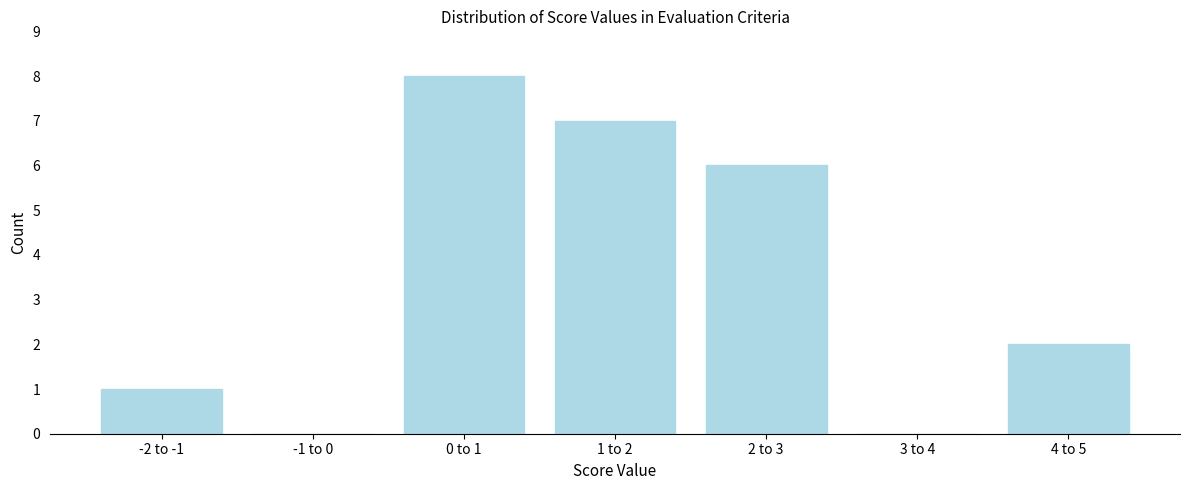

Reading right to left, what are all the values shown in this chart?

4 to 5=2	3 to 4=0	2 to 3=6	1 to 2=7	0 to 1=8	-1 to 0=0	-2 to -1=1